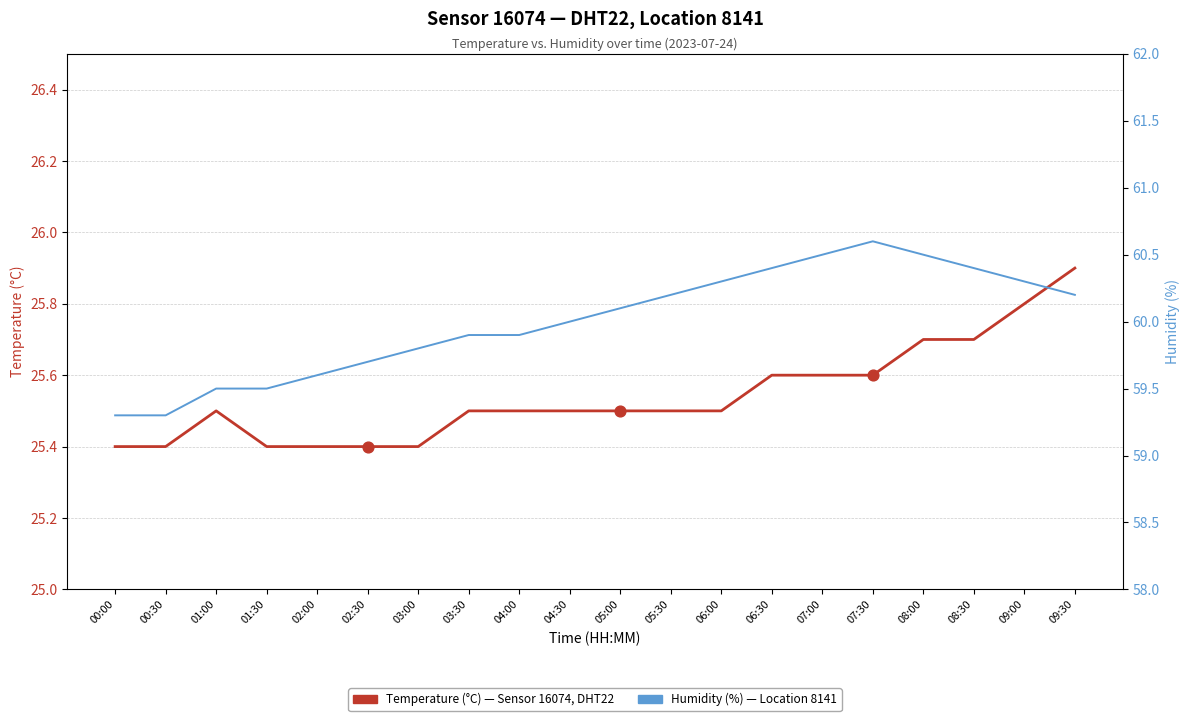

What are all the series names shown in the legend?

Temperature (°C), Humidity (%)